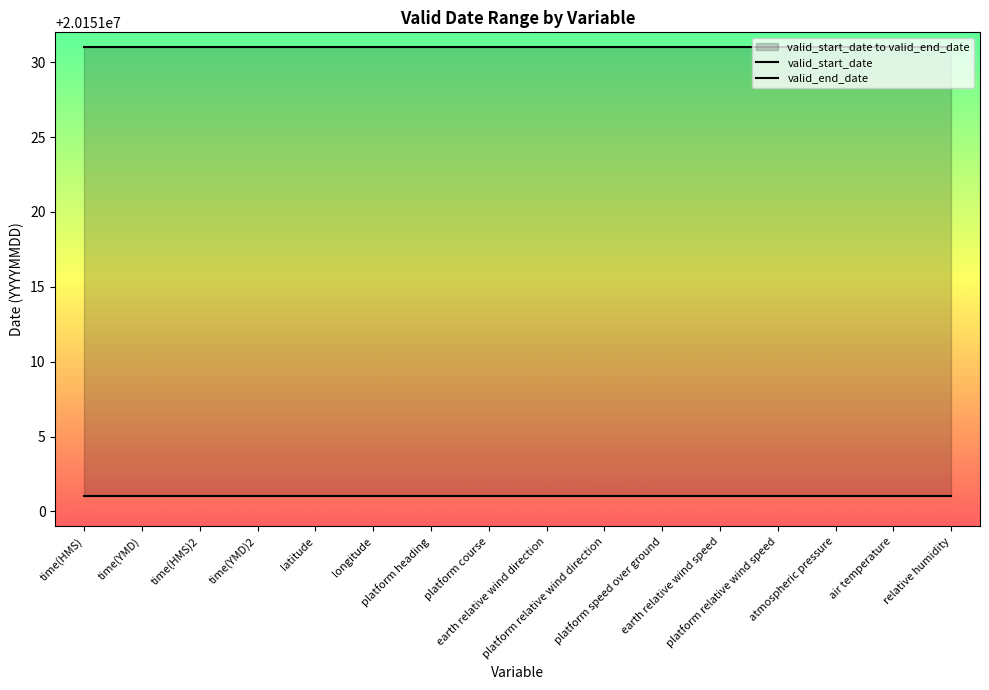

What is the label of the 6th point from the left?

longitude